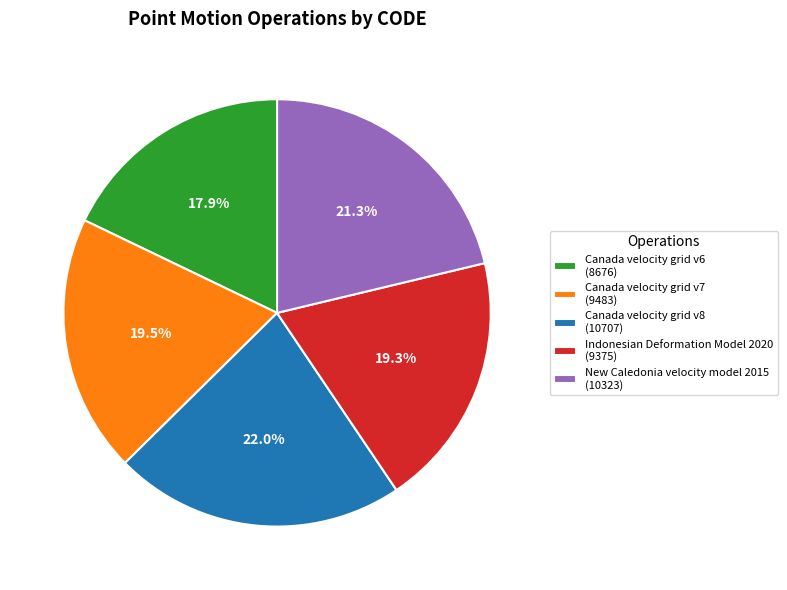

How many slices are in this pie chart?

5